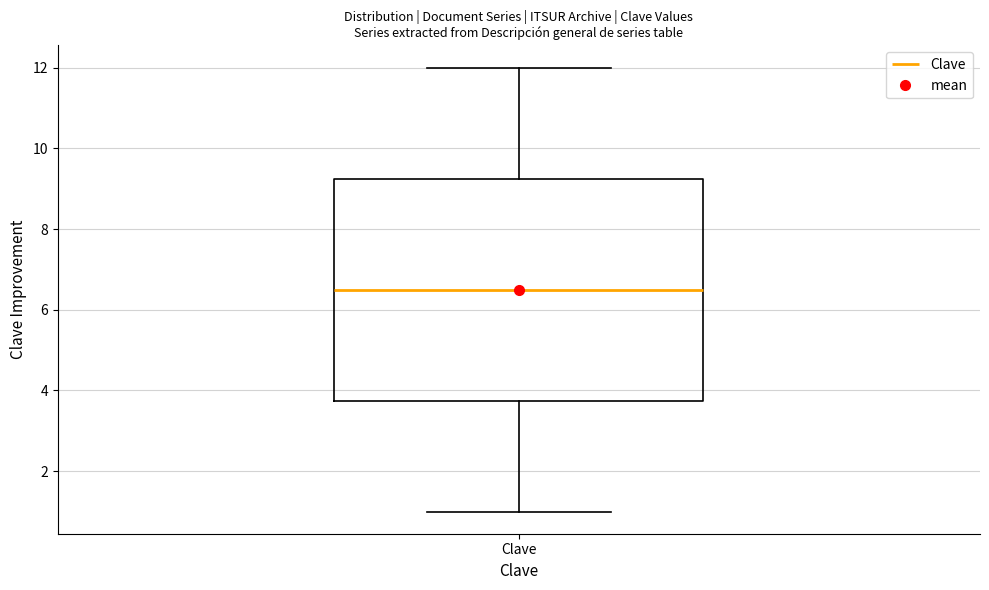

Where does the lower whisker of the box for Clave end on the y-axis? The values are not printed on the chart, so give them approximately, as read against the axis.

1.0